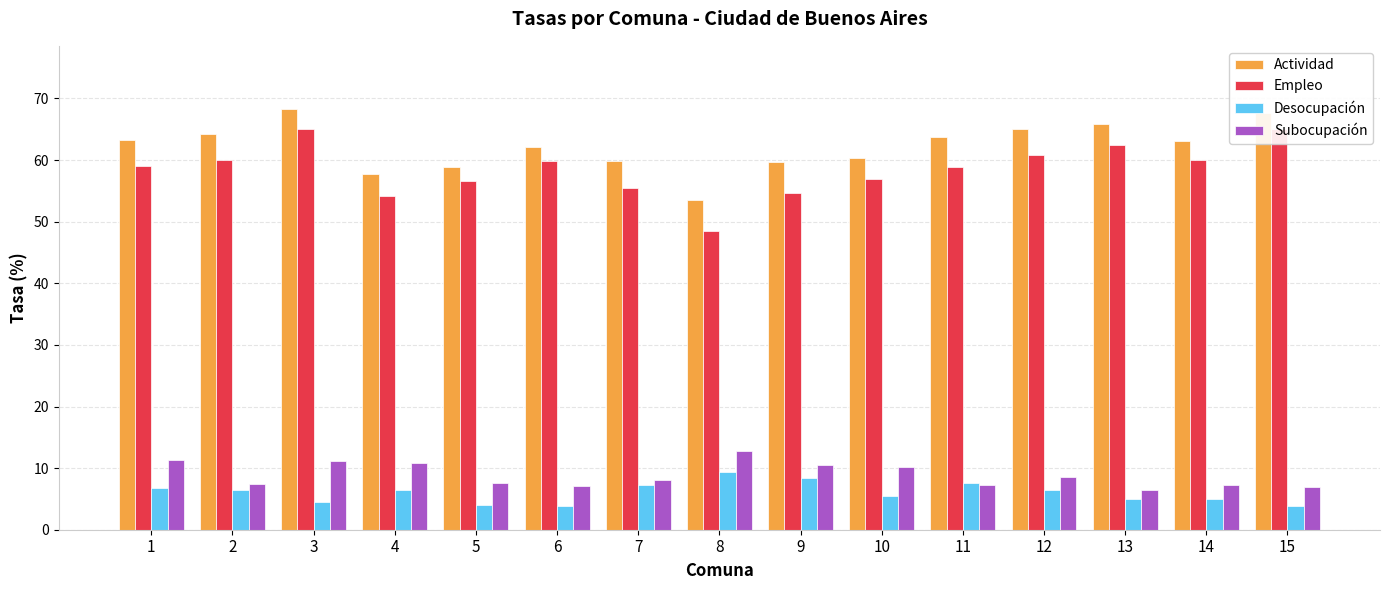

Is the value of Actividad at 1 greater than the value of Desocupación at 5?

Yes